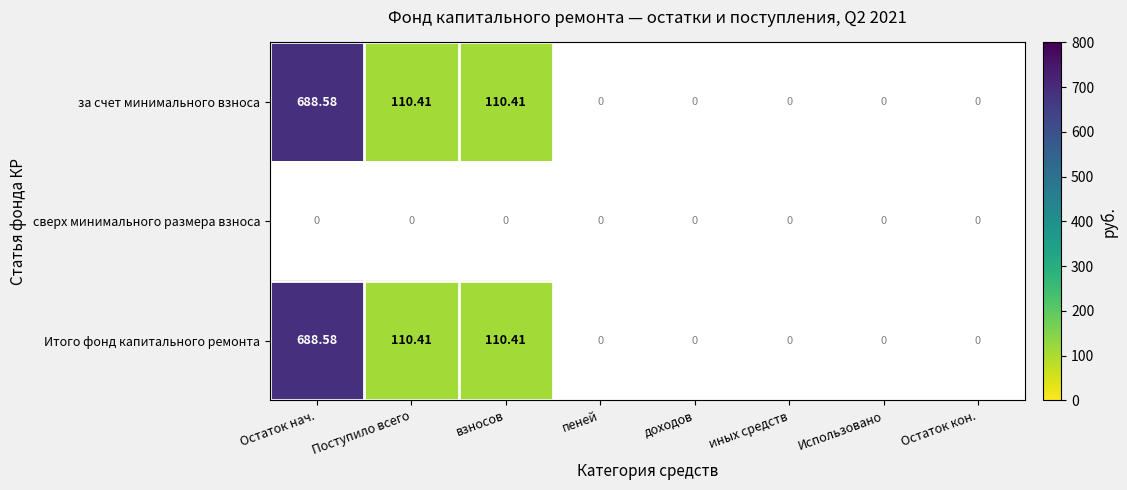

Rank the categories by сверх минимального размера взноса value from highest to lowest.

Остаток нач., Поступило всего, взносов, пеней, доходов, иных средств, Использовано, Остаток кон.